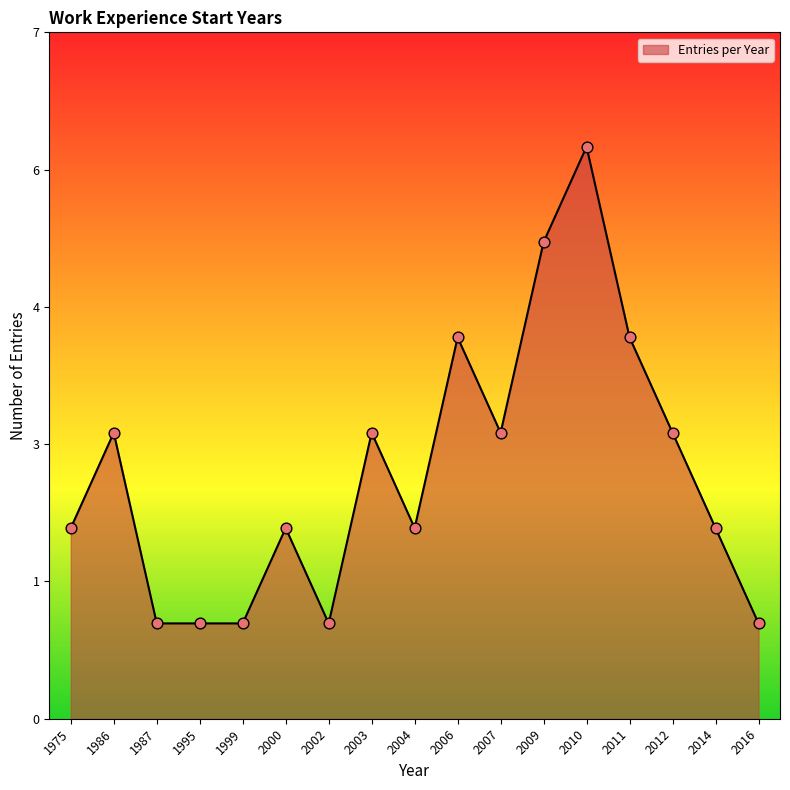

Does the chart have visible grid lines?

No